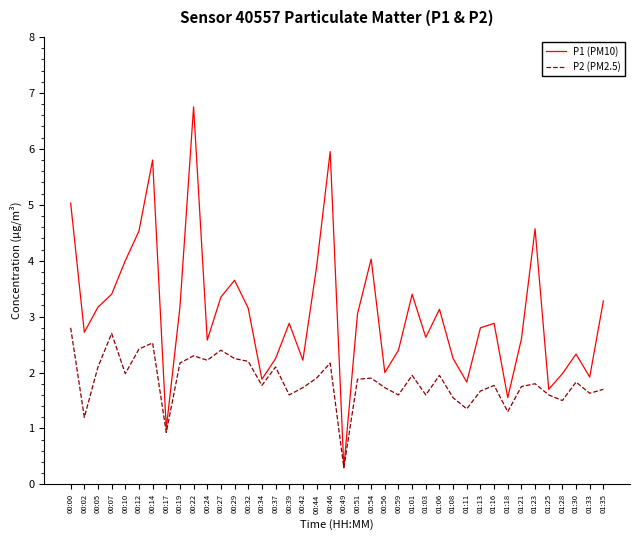

How many lines are shown in the chart?

2